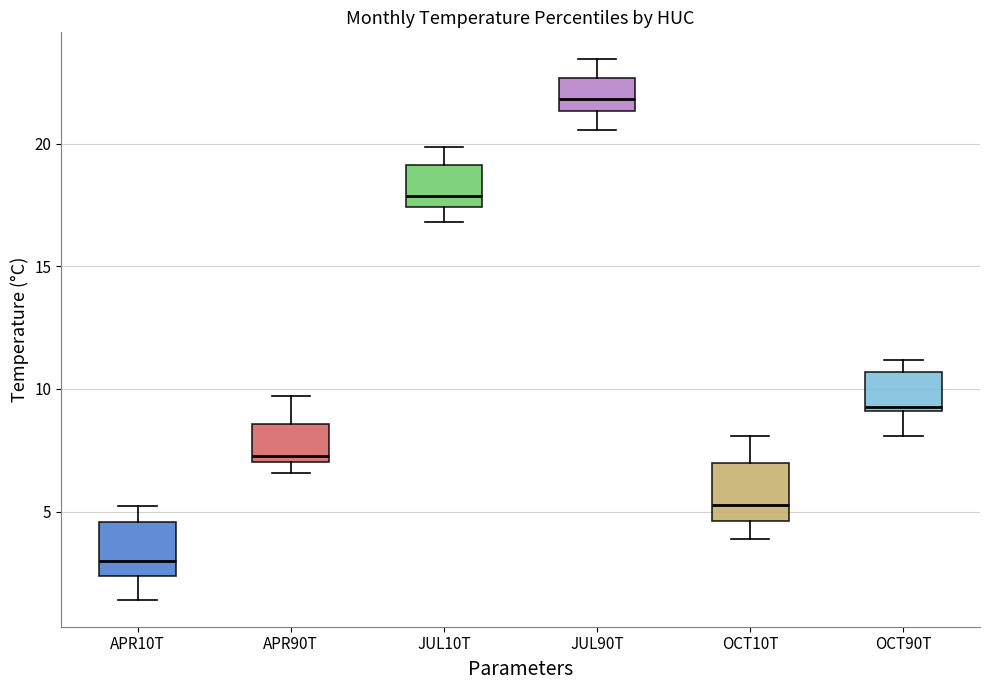

Which box has the lowest median line?

APR10T